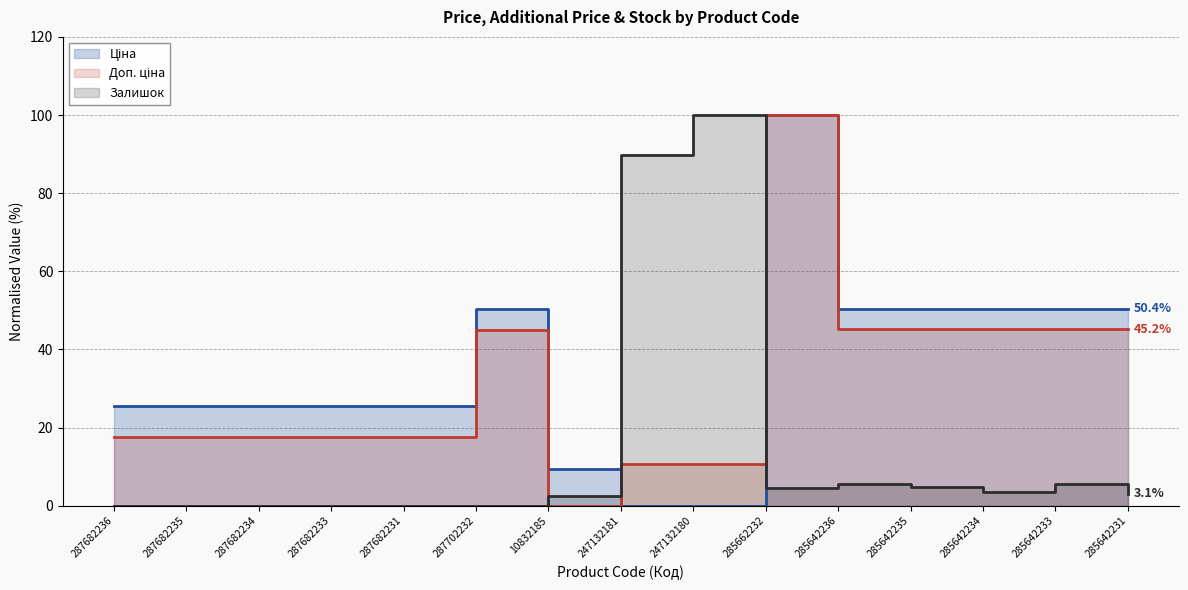

True or false: Доп. ціна has more than 0 interior local peaks.

True